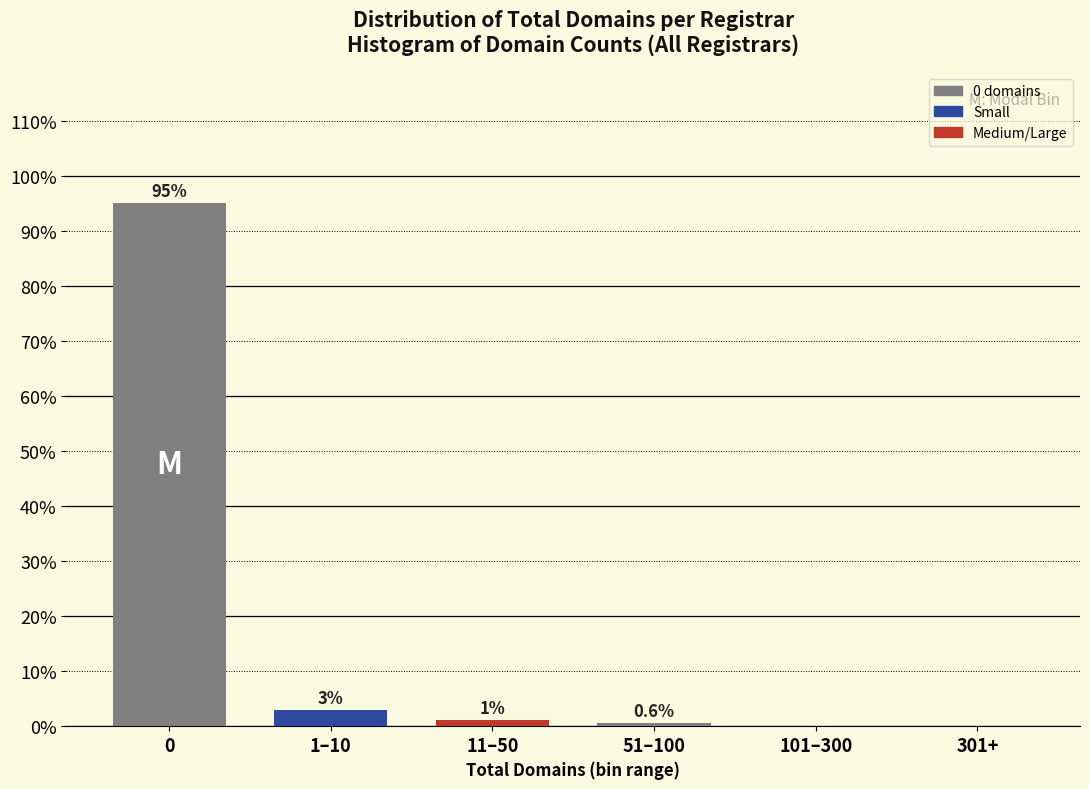

True or false: the data shows 60.5 at 0.

False